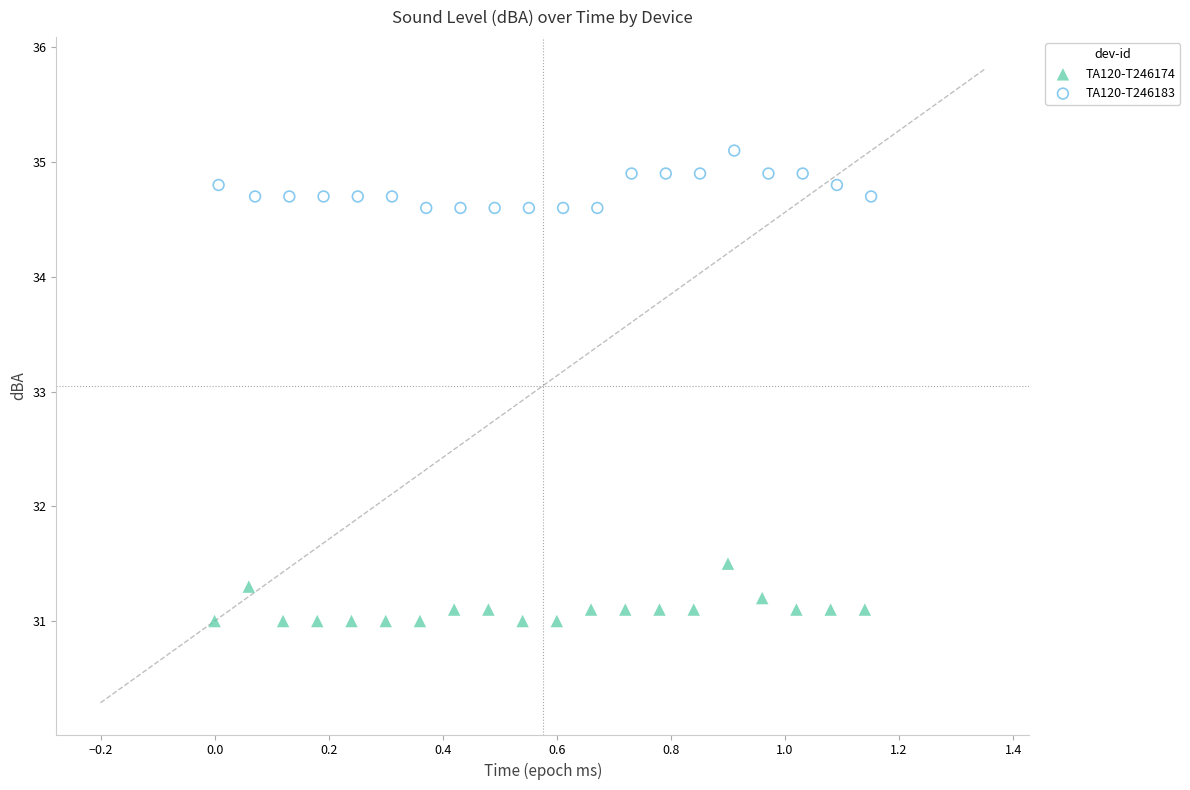

Which series reaches the minimum Y coordinate?

TA120-T246174